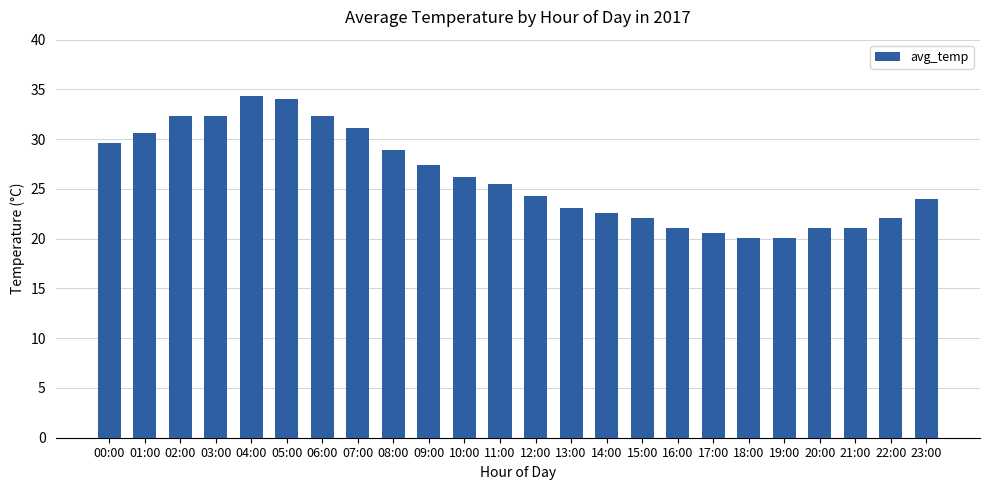

What is the maximum value shown in the chart?

34.3